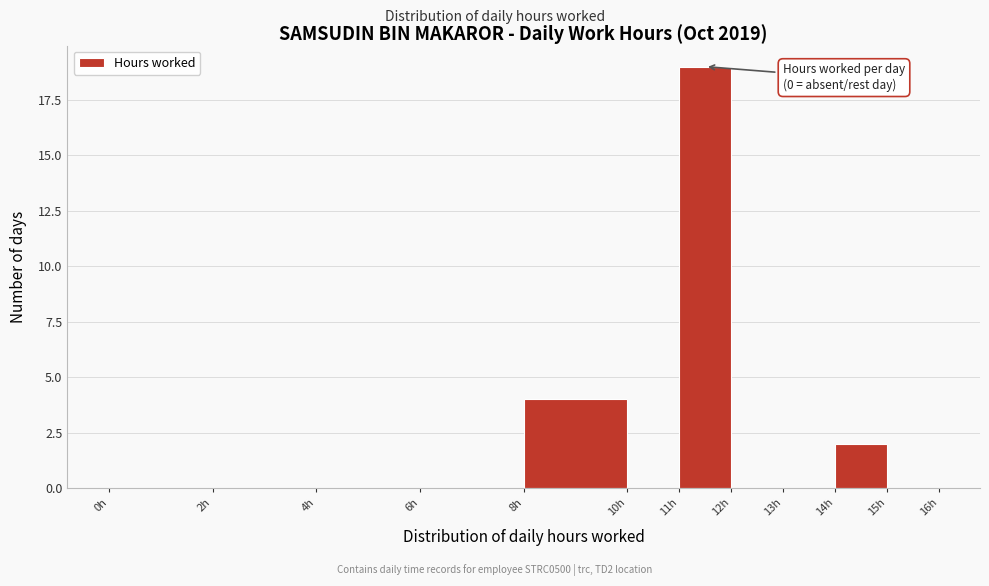

Which range on the x-axis has the tallest bar?

11 to 12